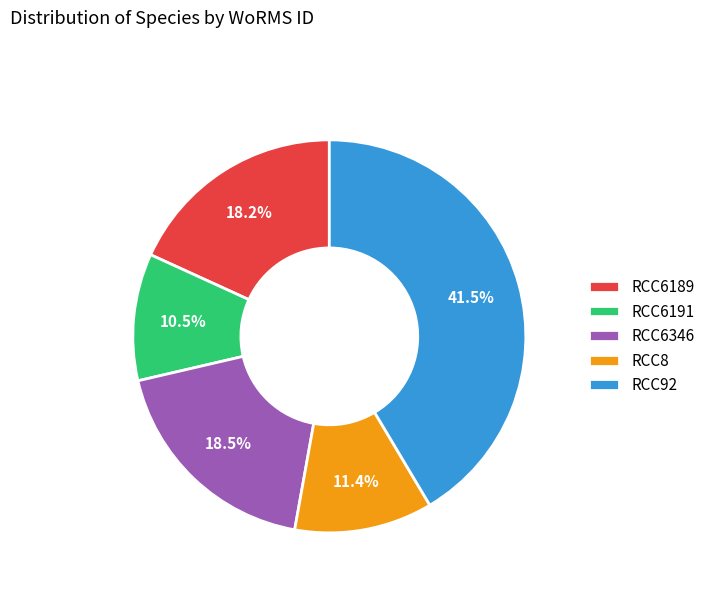

To the nearest percent, what portion does RCC8 represent?

11%